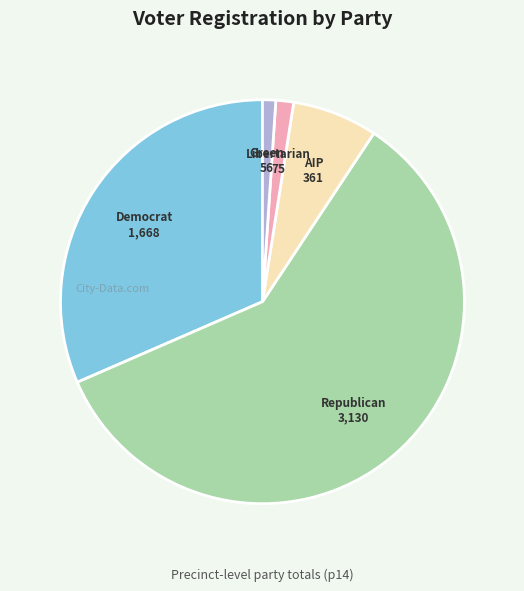

Does any single category account for the majority?

Yes